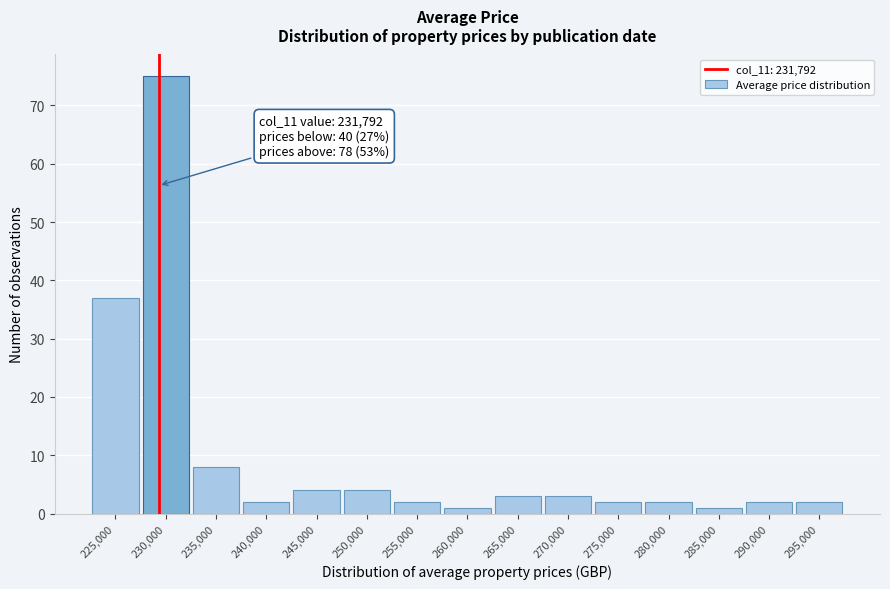

Reading left to right, extract all data points from this chart.

225,000=37	230,000=75	235,000=8	240,000=2	245,000=4	250,000=4	255,000=2	260,000=1	265,000=3	270,000=3	275,000=2	280,000=2	285,000=1	290,000=2	295,000=2